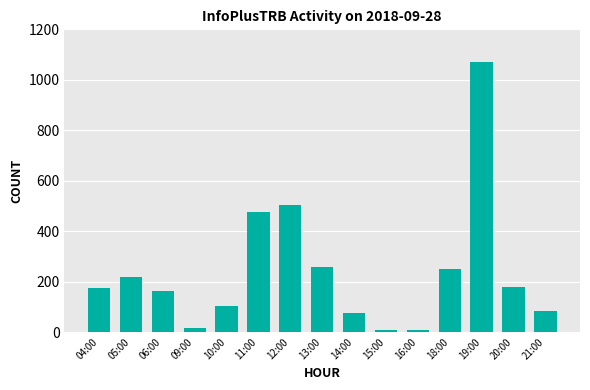

Is it true that the value at 13:00 is 259?

True